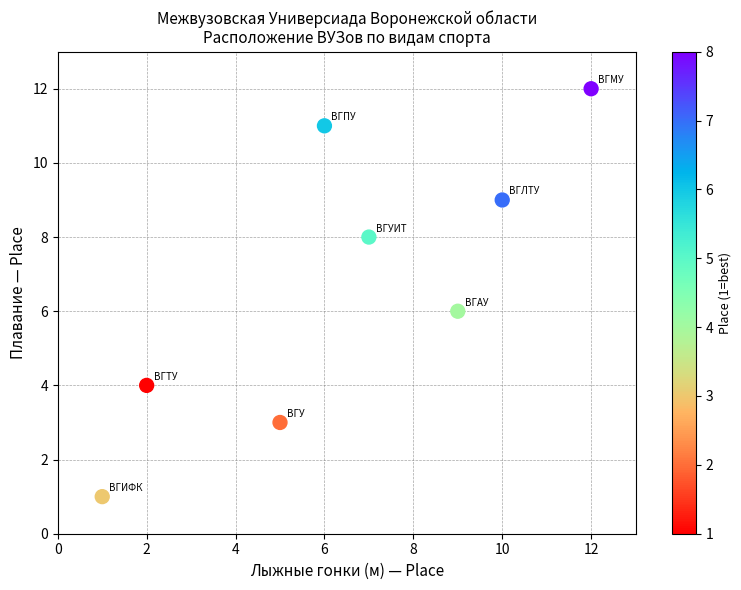

What is the average Y value?

7